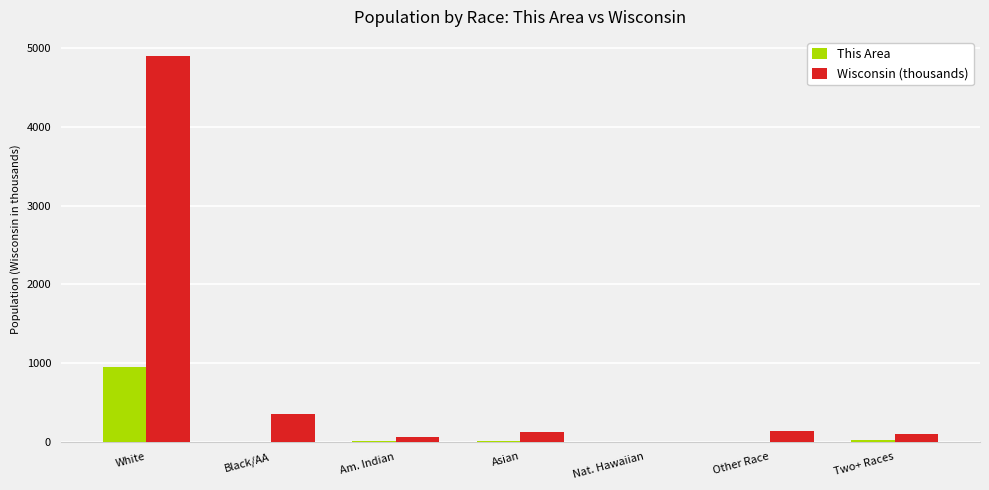

Which series has the largest total across all categories?

Wisconsin (thousands)